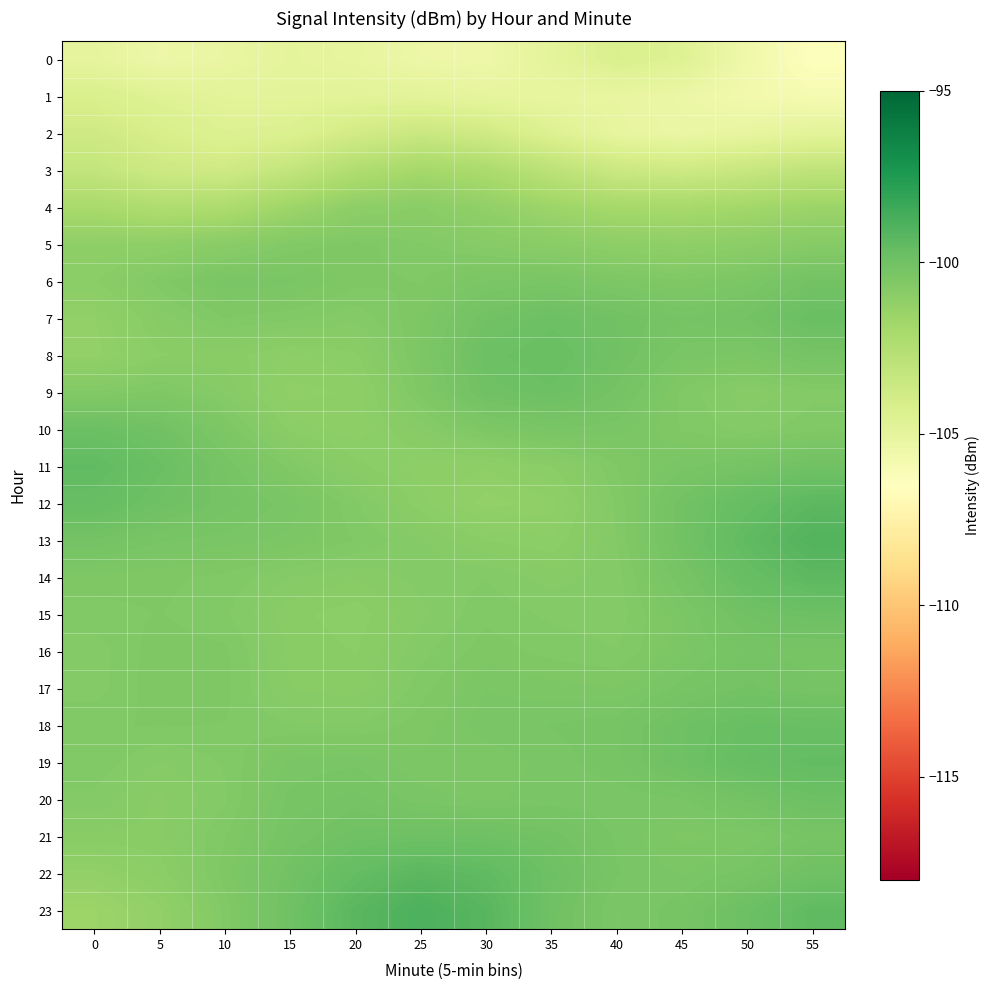

Reading left to right, what are all the values shown in this chart?

0: 0=-105.0	5=-105.4	10=-105.2	15=-105.0	20=-105.1	25=-105.4	30=-105.5	35=-104.9	40=-104.3	45=-104.6	50=-105.6	55=-106.4
1: 0=-104.3	5=-104.6	10=-104.8	15=-104.8	20=-104.8	25=-104.8	30=-105.0	35=-105.2	40=-105.2	45=-105.4	50=-105.7	55=-105.9
2: 0=-103.7	5=-104.2	10=-104.5	15=-104.4	20=-103.9	25=-103.5	30=-103.8	35=-104.5	40=-105.1	45=-105.3	50=-105.1	55=-104.8
3: 0=-103.2	5=-103.7	10=-103.8	15=-103.2	20=-102.4	25=-101.9	30=-102.1	35=-102.9	40=-103.5	45=-103.7	50=-103.4	55=-103.0
4: 0=-102.0	5=-102.3	10=-102.2	15=-101.6	20=-101.1	25=-100.9	30=-101.2	35=-101.6	40=-101.9	45=-102.0	50=-101.8	55=-101.6
5: 0=-101.1	5=-101.1	10=-100.9	15=-100.6	20=-100.5	25=-100.6	30=-100.8	35=-100.9	40=-101.1	45=-101.1	50=-101.0	55=-100.8
6: 0=-100.9	5=-100.6	10=-100.3	15=-100.4	20=-100.5	25=-100.6	30=-100.4	35=-100.3	40=-100.5	45=-100.5	50=-100.4	55=-100.1
7: 0=-101.2	5=-100.8	10=-100.6	15=-100.6	20=-100.7	25=-100.5	30=-100.0	35=-99.9	40=-100.0	45=-100.2	50=-100.1	55=-99.8
8: 0=-101.2	5=-100.9	10=-100.9	15=-101.0	20=-101.0	25=-100.5	30=-99.9	35=-99.8	40=-100.0	45=-100.4	50=-100.4	55=-100.2
9: 0=-100.6	5=-100.5	10=-100.8	15=-101.1	20=-101.1	25=-100.5	30=-100.0	35=-99.9	40=-100.2	45=-100.6	50=-100.8	55=-100.7
10: 0=-99.8	5=-100.0	10=-100.5	15=-101.0	20=-101.1	25=-100.8	30=-100.5	35=-100.3	40=-100.3	45=-100.6	50=-100.7	55=-100.6
11: 0=-99.5	5=-99.8	10=-100.2	15=-100.6	20=-100.9	25=-101.1	30=-101.1	35=-100.9	40=-100.6	45=-100.3	50=-100.2	55=-100.0
12: 0=-99.6	5=-100.0	10=-100.2	15=-100.3	20=-100.6	25=-101.0	30=-101.2	35=-101.2	40=-100.6	45=-100.1	50=-99.6	55=-99.3
13: 0=-100.1	5=-100.3	10=-100.3	15=-100.4	20=-100.6	25=-100.7	30=-100.9	35=-101.0	40=-100.7	45=-100.0	50=-99.4	55=-99.0
14: 0=-100.5	5=-100.5	10=-100.6	15=-100.7	20=-100.8	25=-100.7	30=-100.7	35=-100.8	40=-100.7	45=-100.2	50=-99.7	55=-99.3
15: 0=-100.6	5=-100.6	10=-100.6	15=-100.9	20=-101.0	25=-100.8	30=-100.6	35=-100.7	40=-100.7	45=-100.4	50=-100.0	55=-99.9
16: 0=-100.7	5=-100.5	10=-100.6	15=-100.9	20=-100.9	25=-100.7	30=-100.5	35=-100.6	40=-100.7	45=-100.4	50=-100.2	55=-100.2
17: 0=-100.7	5=-100.5	10=-100.5	15=-100.8	20=-100.9	25=-100.6	30=-100.4	35=-100.4	40=-100.5	45=-100.3	50=-100.1	55=-100.2
18: 0=-100.6	5=-100.6	10=-100.6	15=-100.6	20=-100.7	25=-100.5	30=-100.3	35=-100.3	40=-100.2	45=-100.0	50=-99.7	55=-99.8
19: 0=-100.6	5=-100.8	10=-100.6	15=-100.4	20=-100.3	25=-100.5	30=-100.5	35=-100.4	40=-100.2	45=-99.9	50=-99.7	55=-99.5
20: 0=-100.7	5=-100.9	10=-100.7	15=-100.3	20=-100.2	25=-100.4	30=-100.4	35=-100.4	40=-100.4	45=-100.3	50=-100.1	55=-99.9
21: 0=-100.9	5=-100.9	10=-100.6	15=-100.2	20=-100.0	25=-99.9	30=-99.9	35=-100.1	40=-100.3	45=-100.5	50=-100.5	55=-100.2
22: 0=-101.2	5=-101.0	10=-100.5	15=-100.1	20=-99.6	25=-99.3	30=-99.4	35=-99.9	40=-100.3	45=-100.4	50=-100.3	55=-100.0
23: 0=-101.6	5=-101.2	10=-100.6	15=-100.0	20=-99.3	25=-98.9	30=-99.2	35=-100.0	40=-100.4	45=-100.2	50=-99.9	55=-99.5